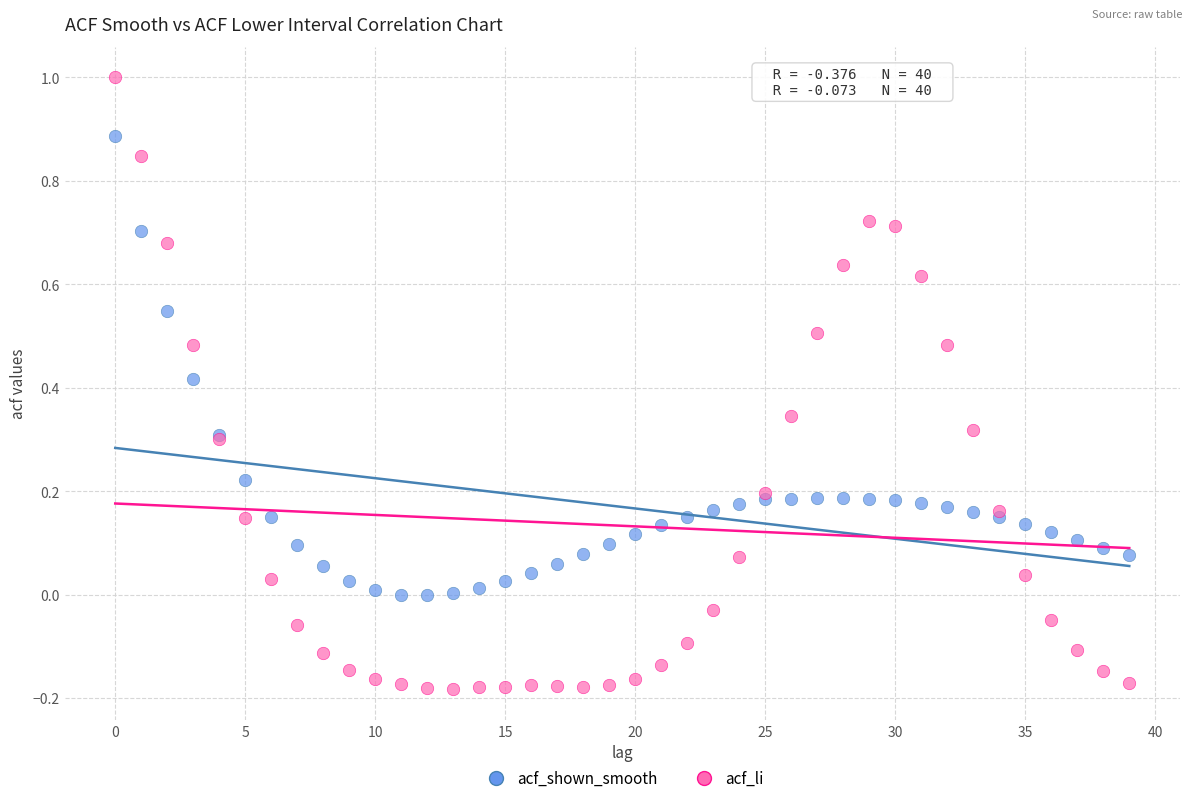

Which series reaches the minimum Y coordinate?

acf_li